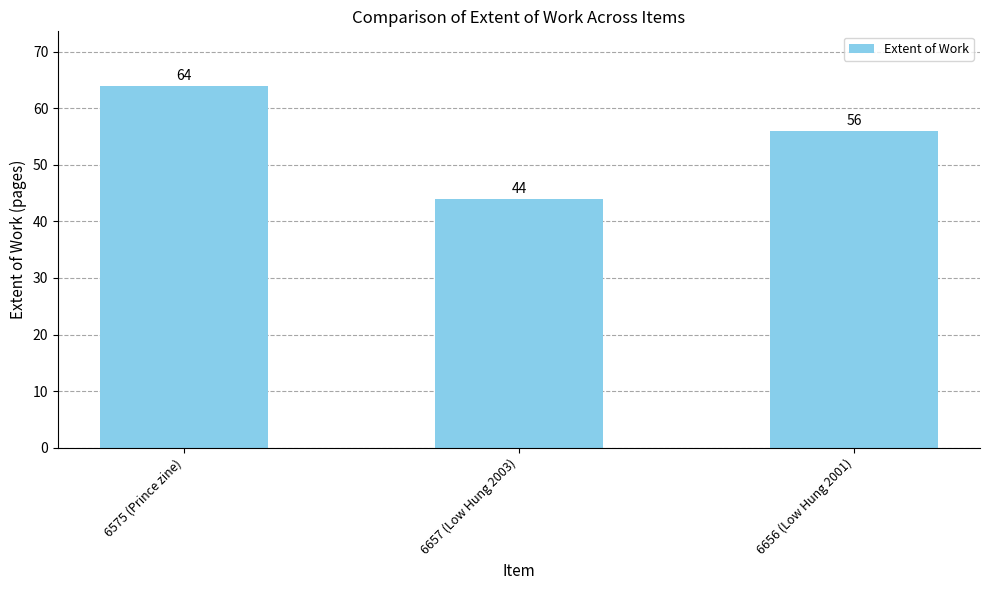

Does the chart contain any negative values?

No